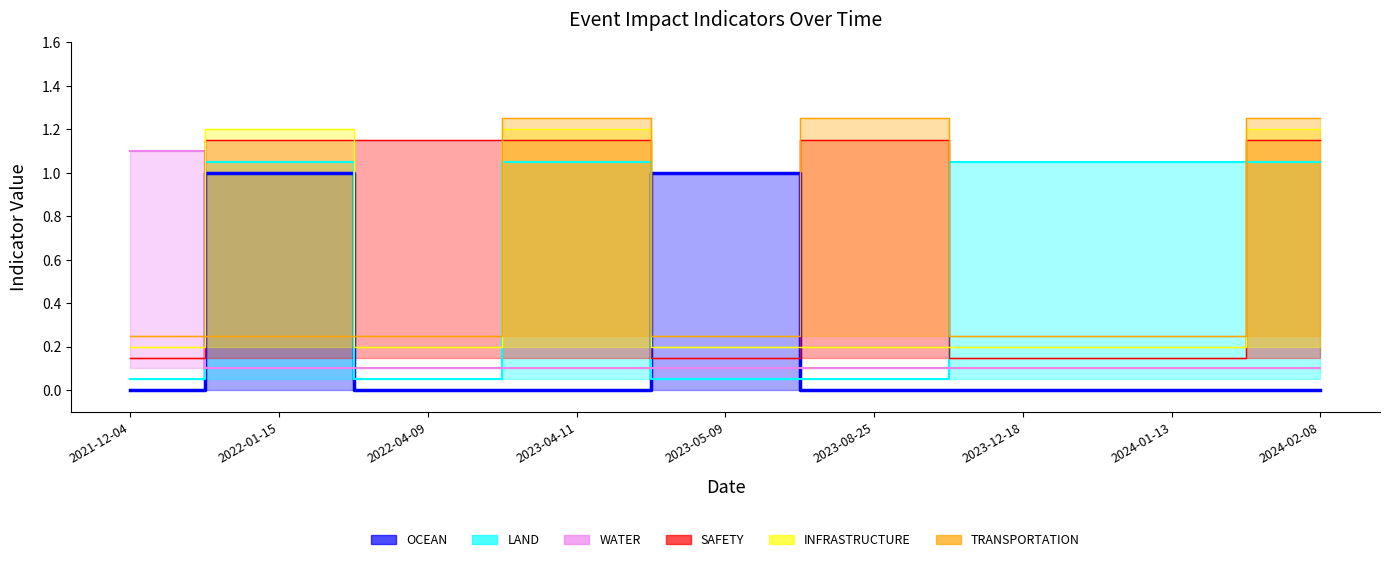

At which label does TRANSPORTATION reach its peak?

2023-04-11